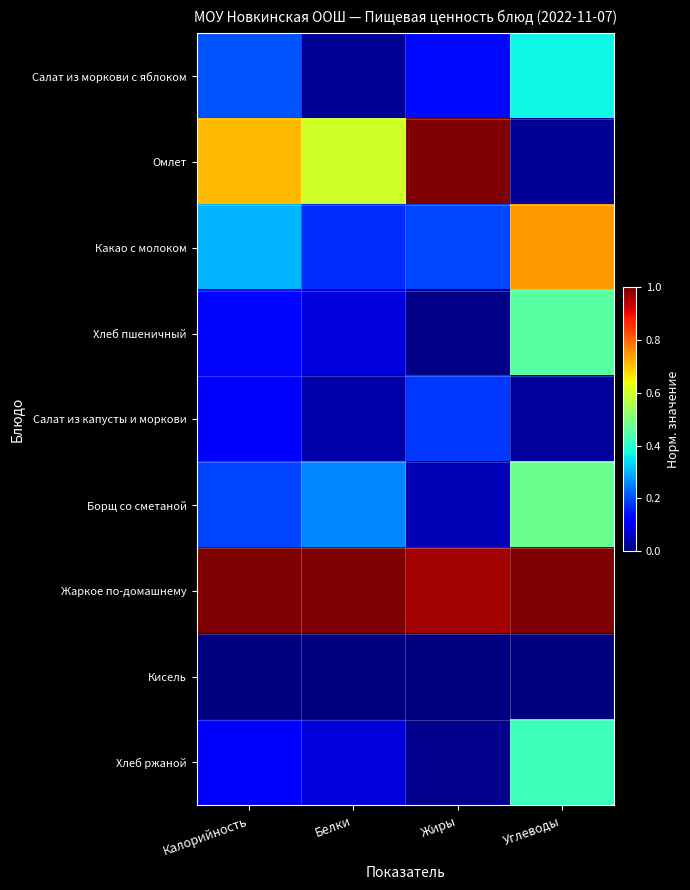

What is the total value across all series at Углеводы?

3.5